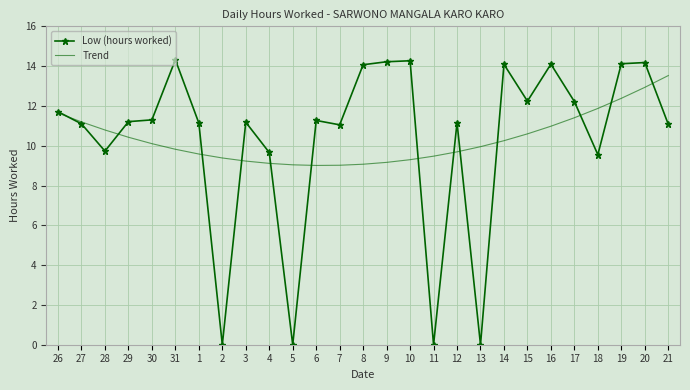

True or false: Low (hours worked) has more than 2 points higher than both neighbors.

True